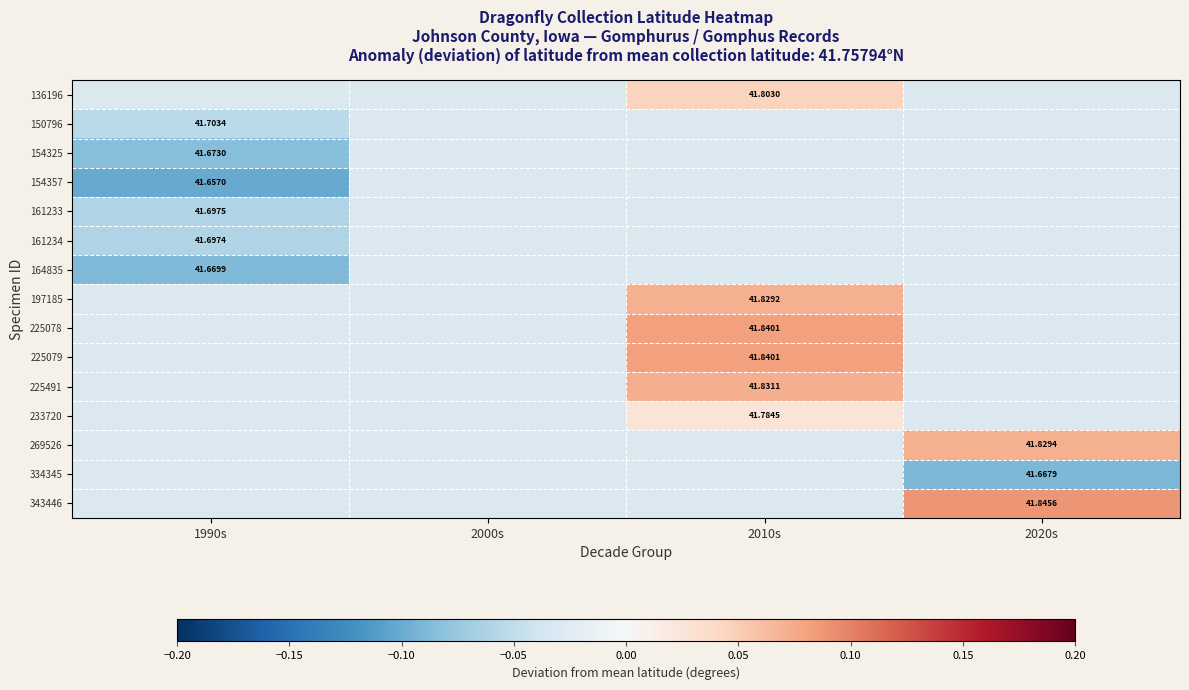

What is the approximate value of 343446 at 2020s?

0.1